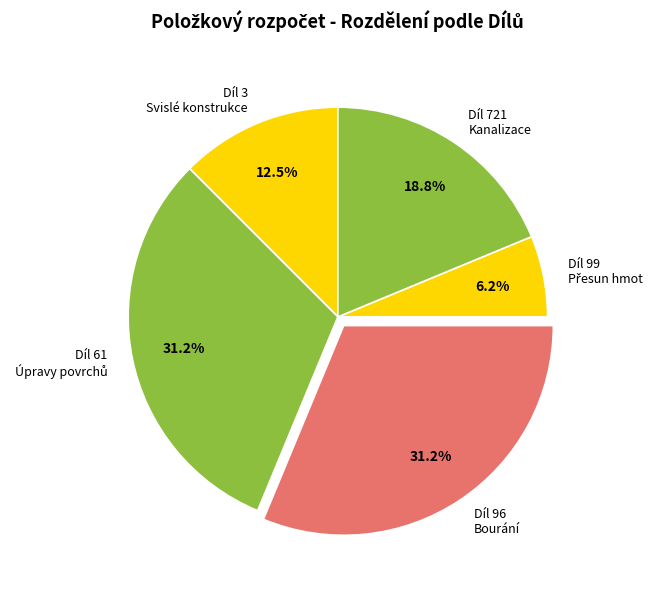

Does any single category account for the majority?

No